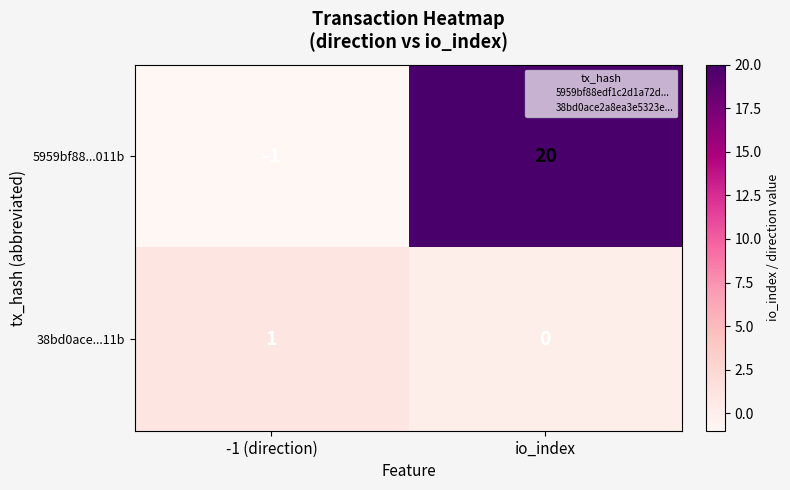

List the labels in order of 38bd0ace...11b value, smallest first.

io_index, -1 (direction)